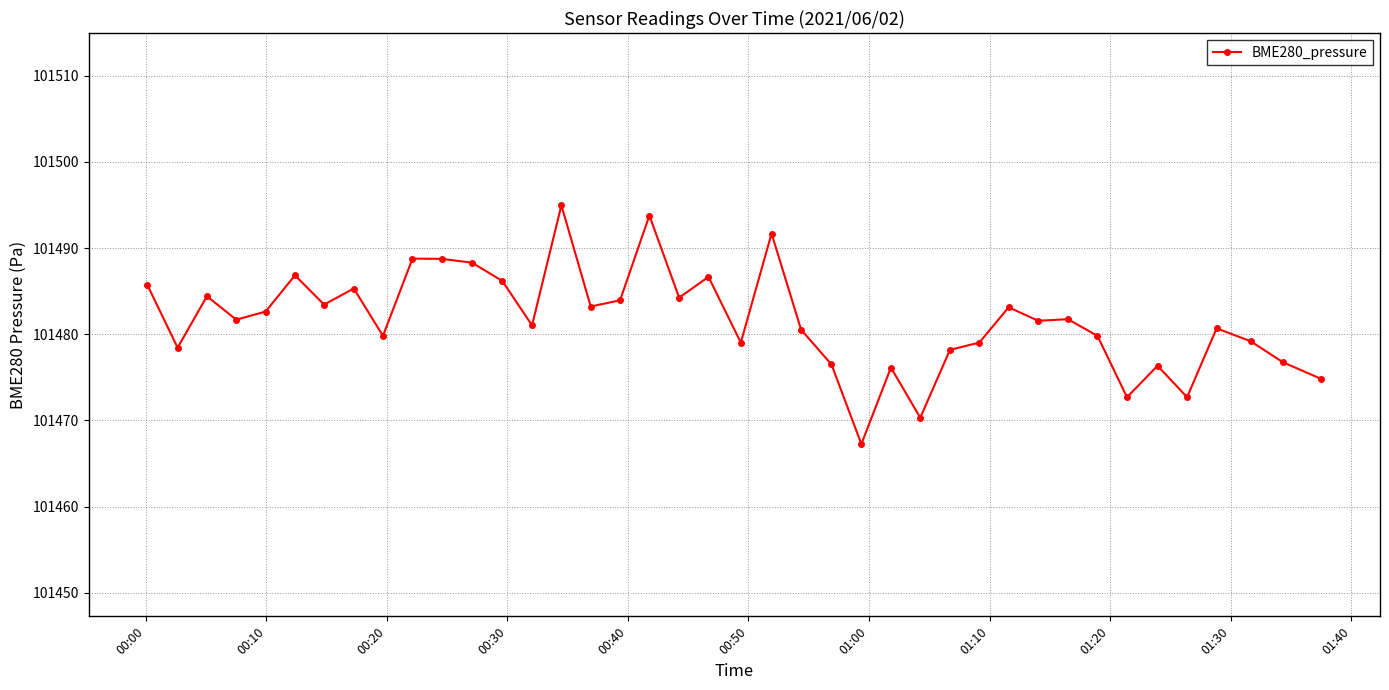

How many series are shown in this chart?

1